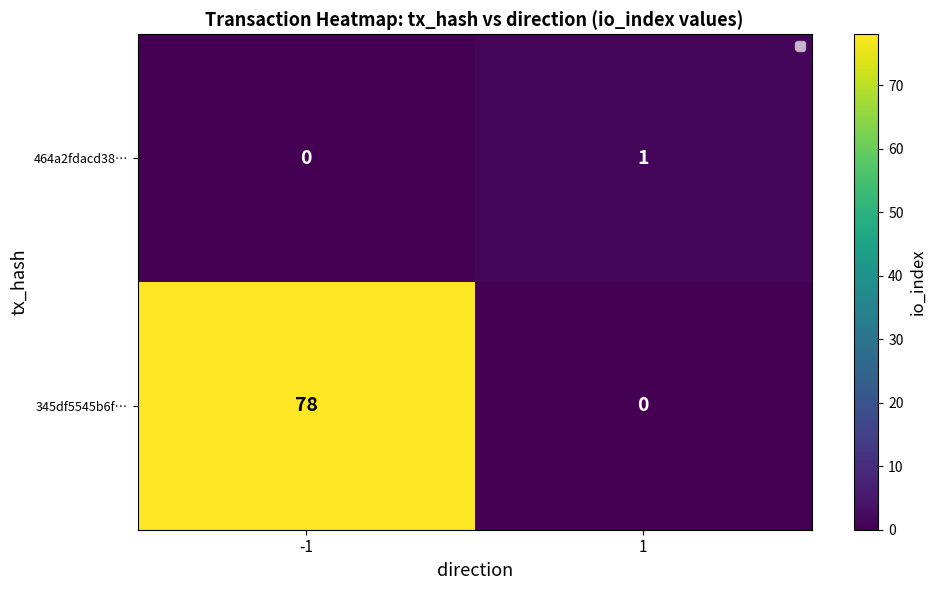

Rank the series by their average value, from lowest to highest.

464a2fdacd38…, 345df5545b6f…